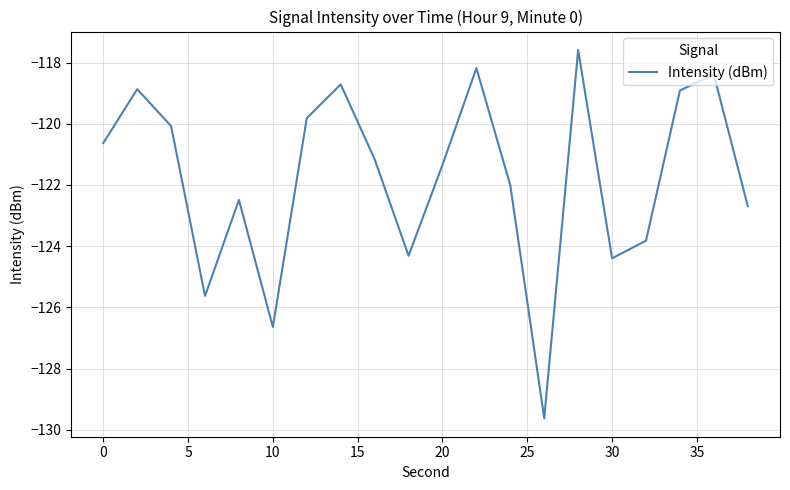

What is the difference between the maximum and minimum values?

12.0